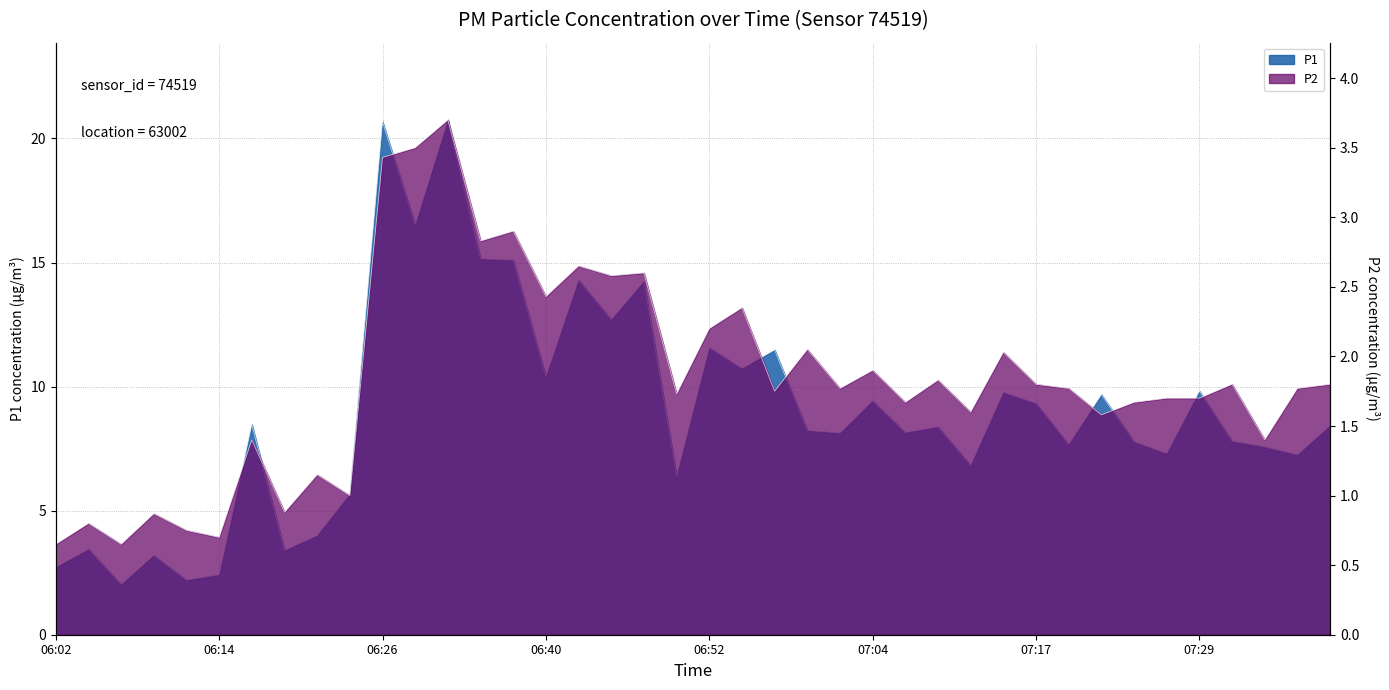

At which category does P1 reach its first local peak?

06:04